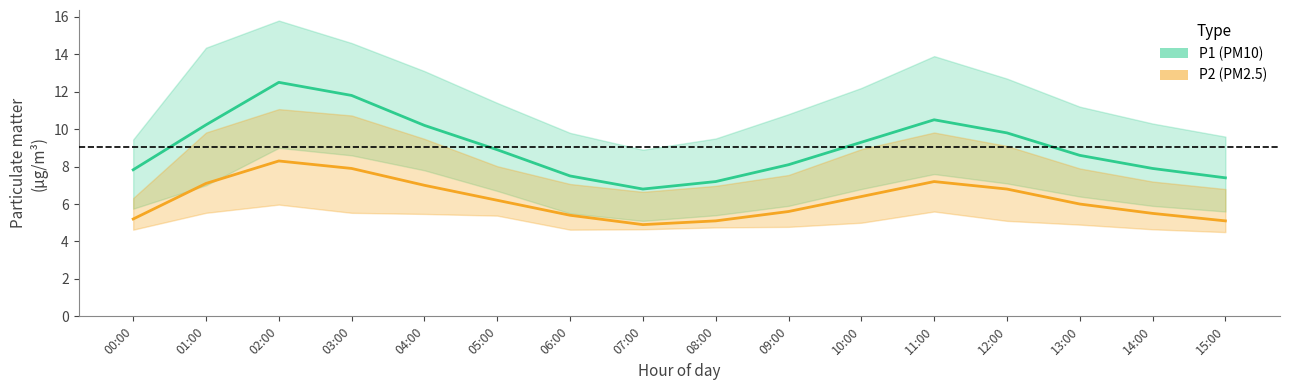

What is the value of the P1_upper point at the 1st from the left?

9.4